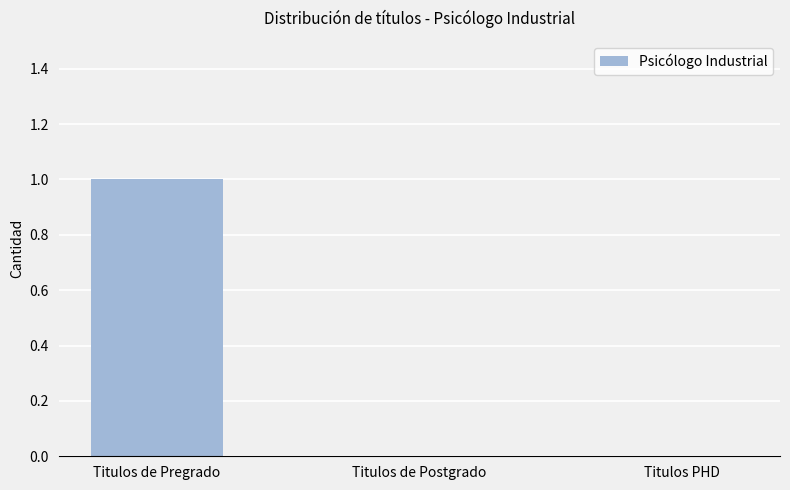

The chart shows a value of -1 at Titulos PHD. True or false?

False